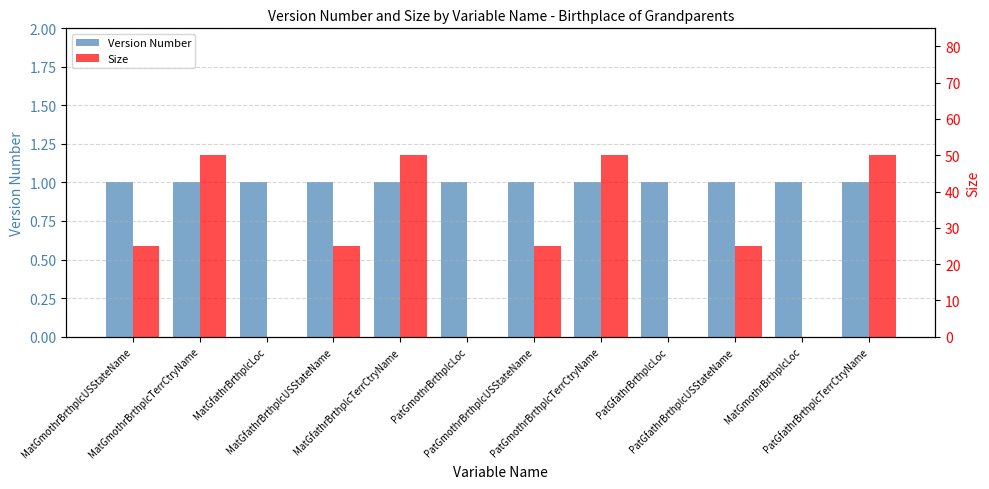

What position from the right is PatGfathrBrthplcLoc?

4